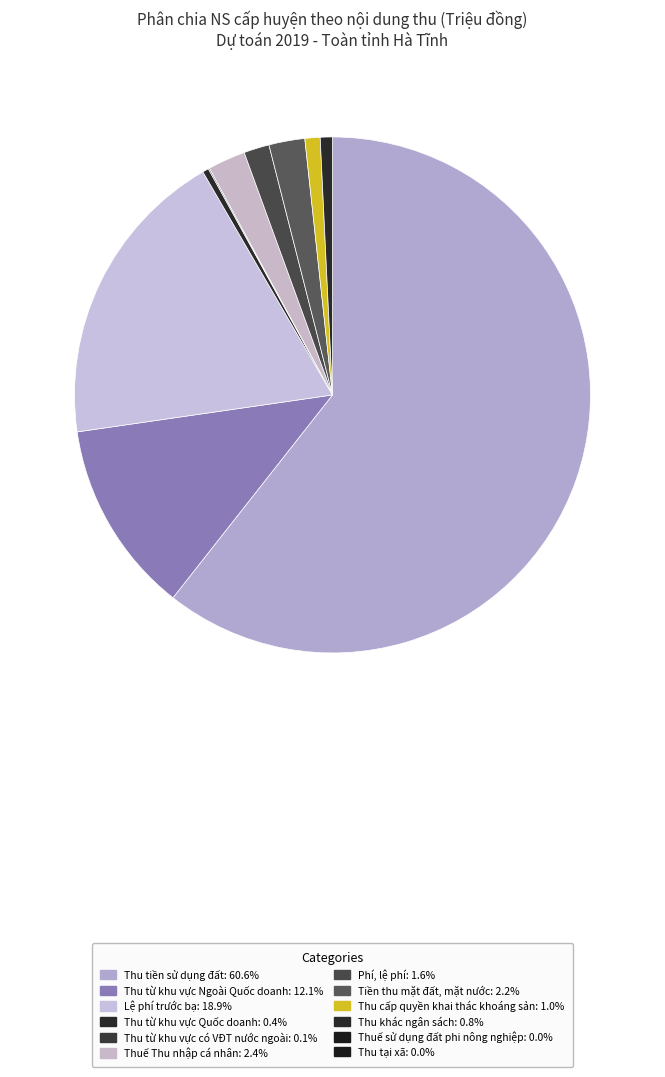

Rank the categories by value from lowest to highest.

Thuế sử dụng đất phi nông nghiệp, Thu tại xã, Thu từ khu vực có VĐT nước ngoài, Thu từ khu vực Quốc doanh, Thu khác ngân sách, Thu cấp quyền khai thác khoáng sản, Phí, lệ phí, Tiền thu mặt đất, mặt nước, Thuế Thu nhập cá nhân, Thu từ khu vực Ngoài Quốc doanh, Lệ phí trước bạ, Thu tiền sử dụng đất